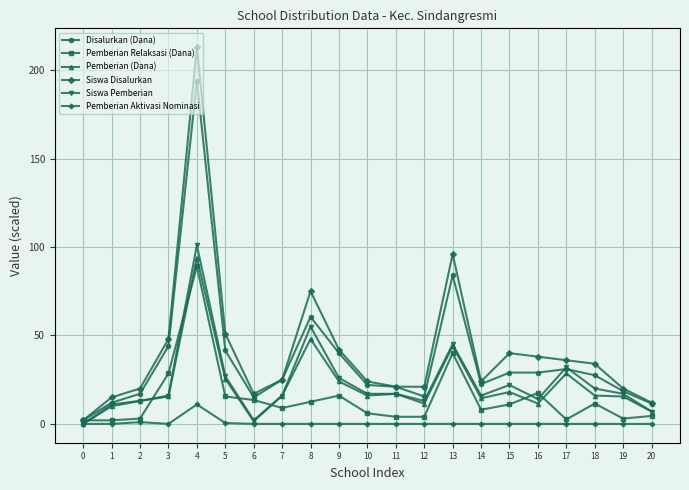

True or false: Disalurkan (Dana) has more than 1 points higher than both neighbors.

True